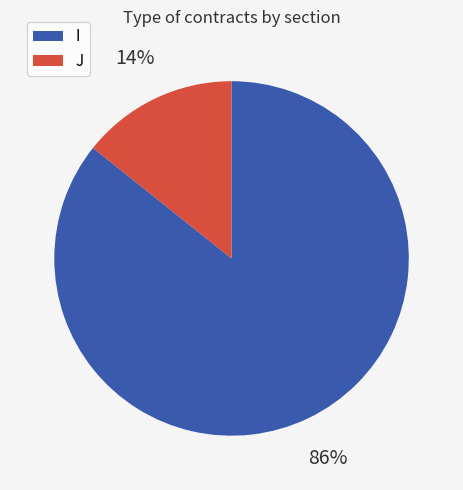

To the nearest percent, what is the combined percentage of I and J?

100%